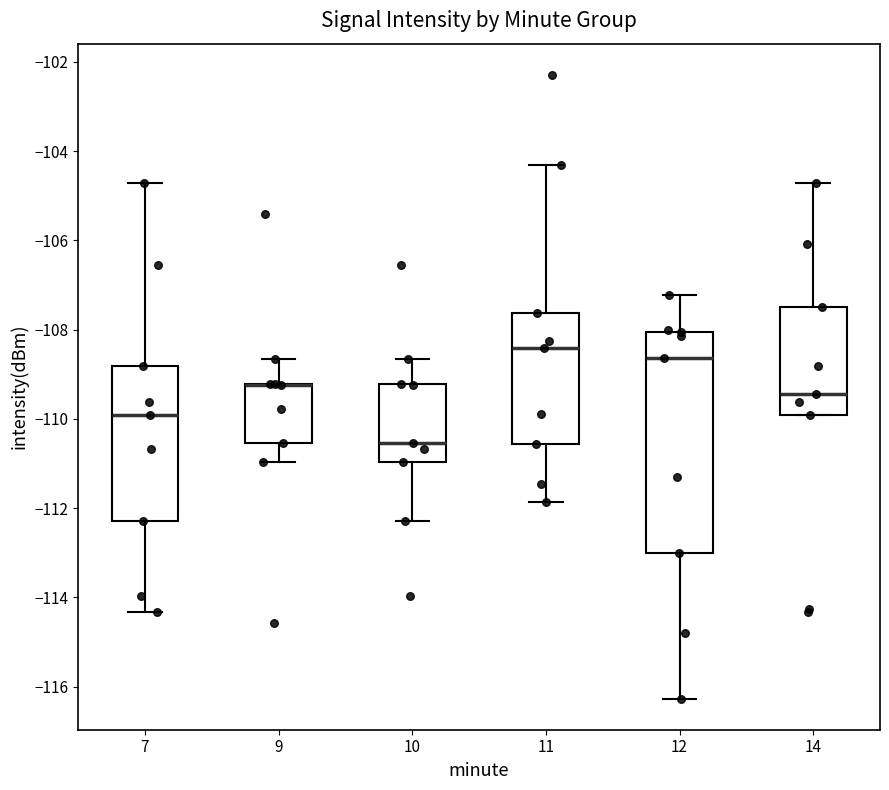

Comparing the boxes themselves (not the whiskers), which one is the tallest?

12